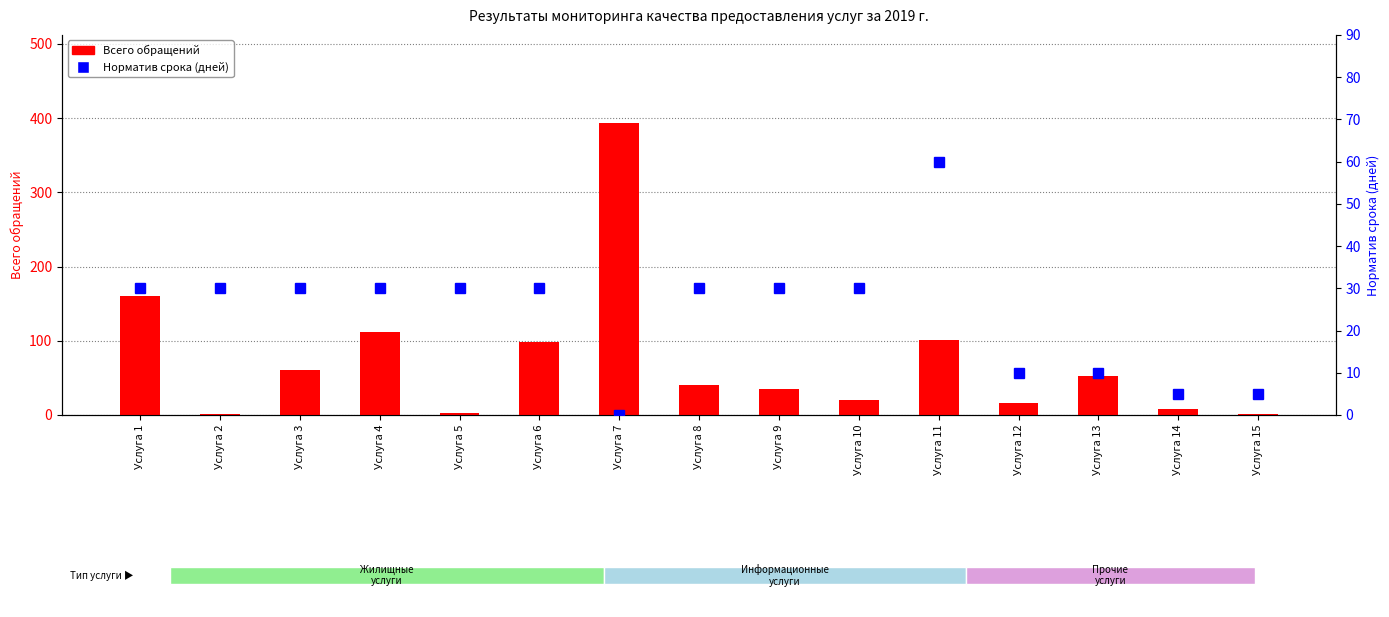

Reading right to left, extract all data points from this chart.

Всего обращений: Услуга 15=2	Услуга 14=8	Услуга 13=52	Услуга 12=16	Услуга 11=101	Услуга 10=20	Услуга 9=35	Услуга 8=41	Услуга 7=394	Услуга 6=99	Услуга 5=3	Услуга 4=112	Услуга 3=60	Услуга 2=2	Услуга 1=161
Норматив срока (дней): Услуга 15=5	Услуга 14=5	Услуга 13=10	Услуга 12=10	Услуга 11=60	Услуга 10=30	Услуга 9=30	Услуга 8=30	Услуга 7=0	Услуга 6=30	Услуга 5=30	Услуга 4=30	Услуга 3=30	Услуга 2=30	Услуга 1=30